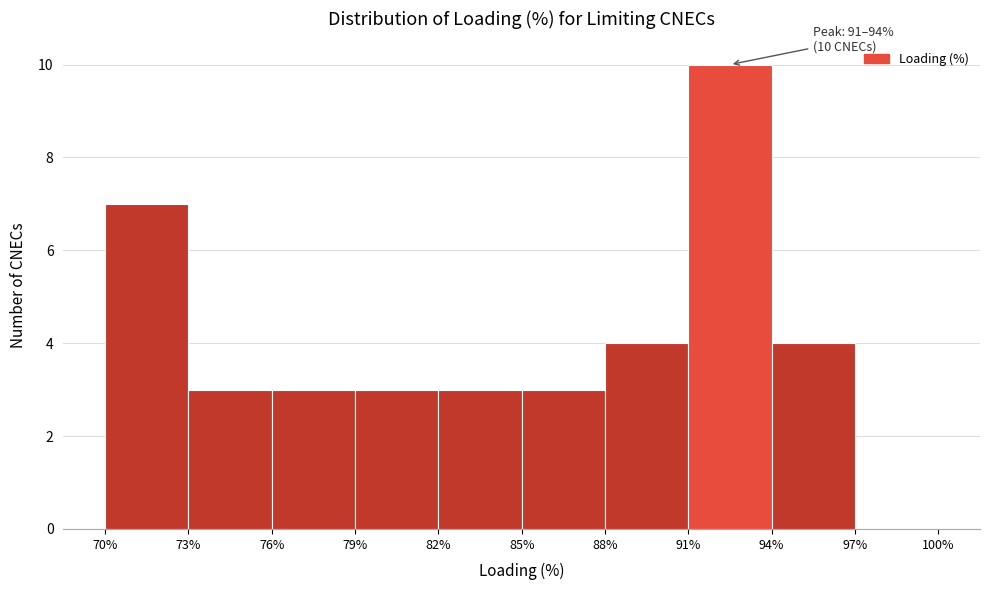

Which range on the x-axis has the tallest bar?

91% to 94%